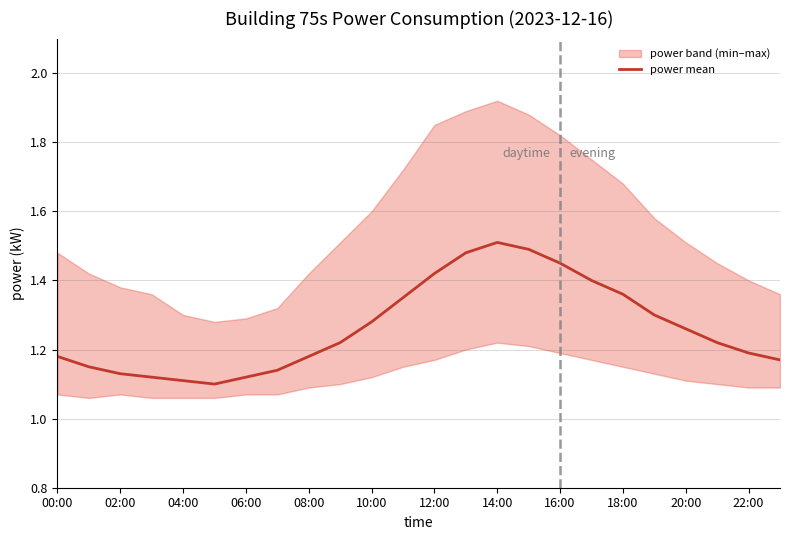

True or false: power mean has a value of 0.4 at 20:00.

False